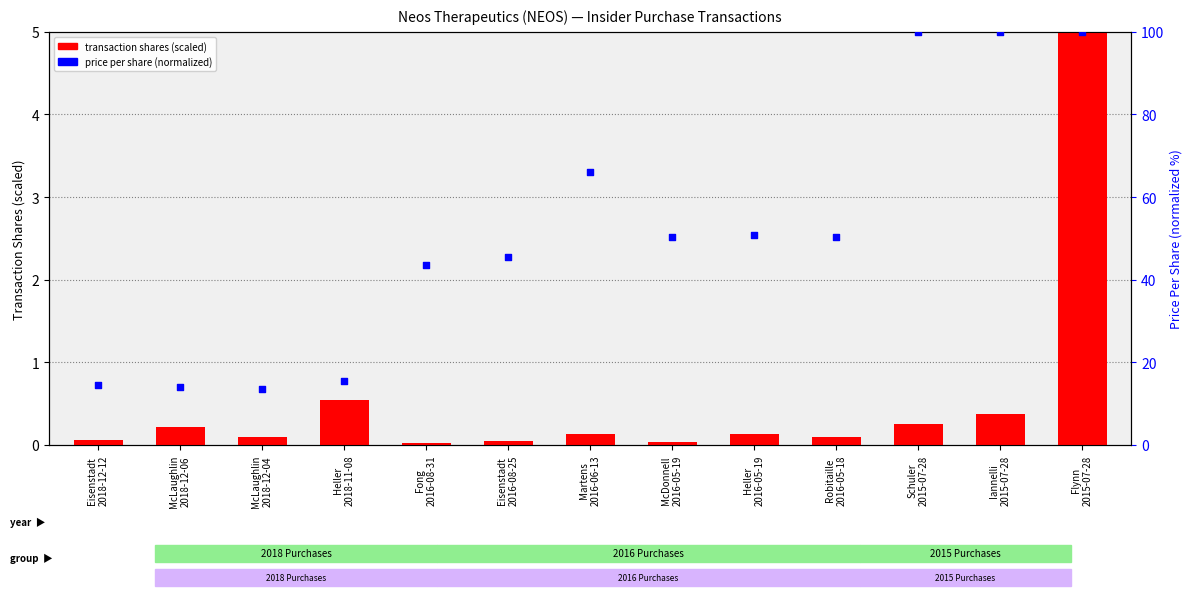

At how many categories does at least one series exceed 78?

3